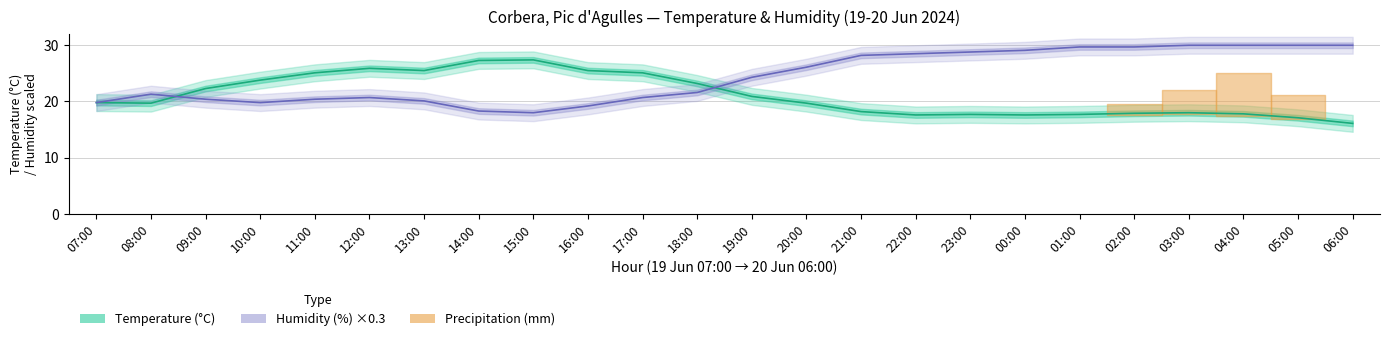

Reading left to right, list all the values displayed in this chart.

Temperature (°C): 19.8	19.7	22.3	23.8	25.1	25.9	25.5	27.3	27.4	25.5	25.1	23.2	20.9	19.7	18.2	17.6	17.7	17.6	17.7	17.9	18.0	17.8	17.1	16.1
Humidity (%) ×0.3: 19.8	21.3	20.4	19.8	20.4	20.7	20.1	18.3	18.0	19.2	20.7	21.6	24.3	26.1	28.2	28.5	28.8	29.1	29.7	29.7	30.0	30.0	30.0	30.0